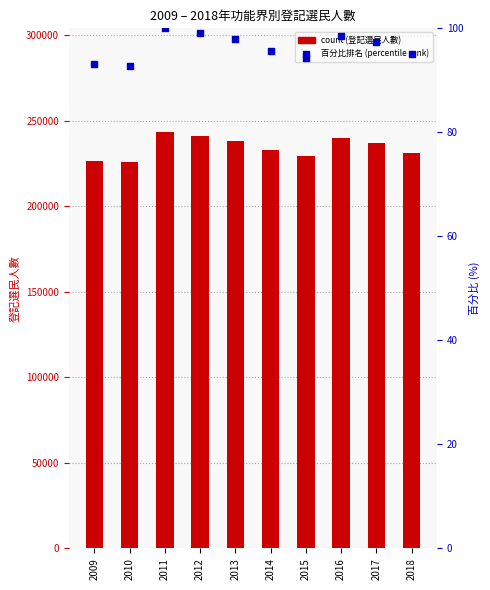

Which series has the largest total across all categories?

登記選民人數